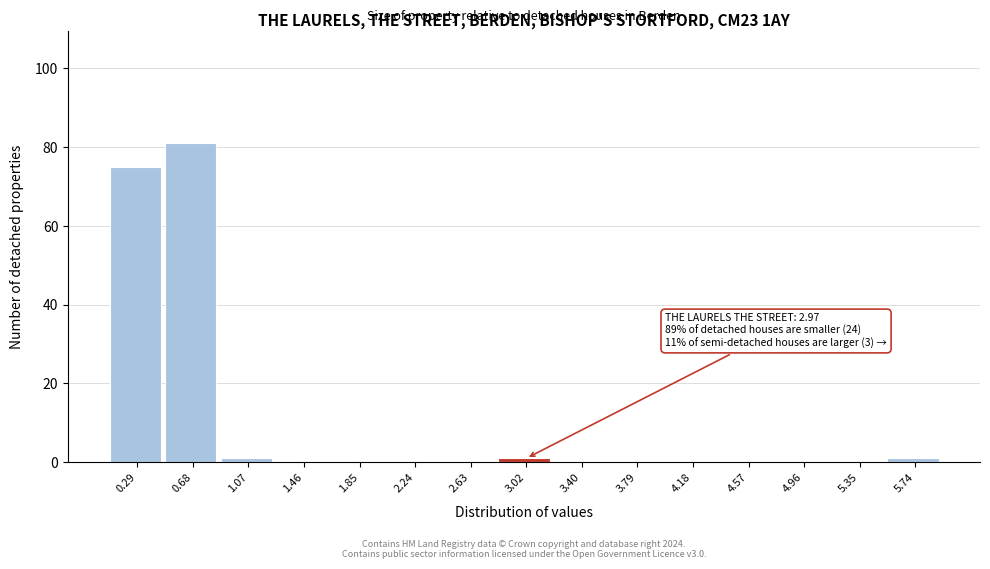

Over which range of the x-axis is the bar tallest?

0.50 to 0.90